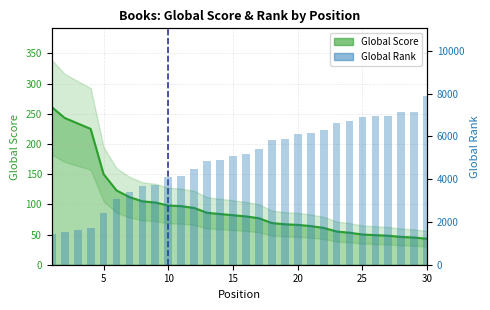

Reading left to right, extract all data points from this chart.

1445	1547	1619	1695	2396	3058	3379	3665	3743	4114	4140	4475	4861	4916	5084	5165	5387	5828	5895	6103	6168	6299	6611	6703	6891	6954	6965	7134	7160	7891